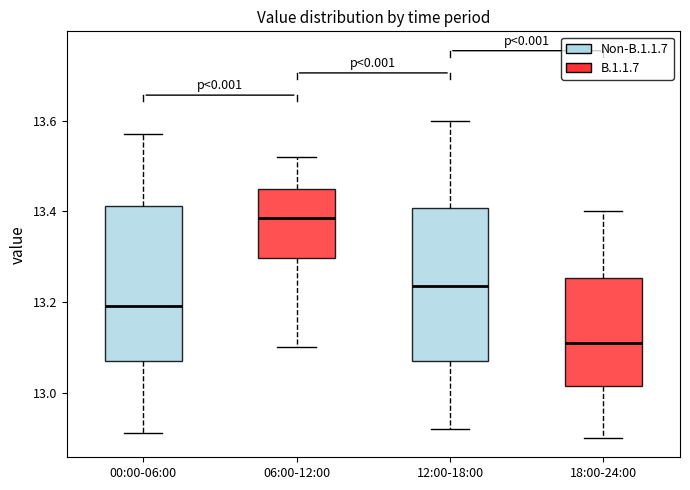

Which box's median line is the lowest?

18:00-24:00